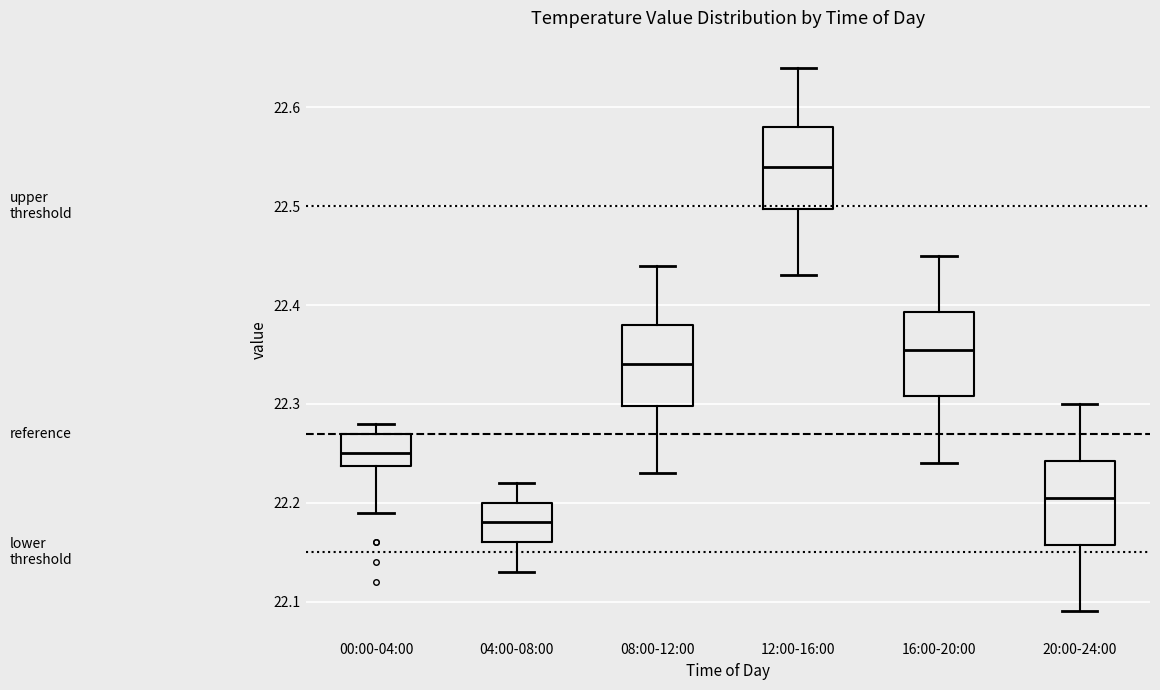

Reading left to right, read every box against the y-axis: the position of its median line, the range the box covers, and the ends of its whiskers. The values are not printed on the chart, so give them approximately, as read against the axis.

00:00-04:00: median 22.25, box 22.24 to 22.27, whiskers 22.19 to 22.28
04:00-08:00: median 22.18, box 22.16 to 22.20, whiskers 22.13 to 22.22
08:00-12:00: median 22.34, box 22.30 to 22.38, whiskers 22.23 to 22.44
12:00-16:00: median 22.54, box 22.50 to 22.58, whiskers 22.43 to 22.64
16:00-20:00: median 22.36, box 22.31 to 22.39, whiskers 22.24 to 22.45
20:00-24:00: median 22.21, box 22.16 to 22.24, whiskers 22.09 to 22.30